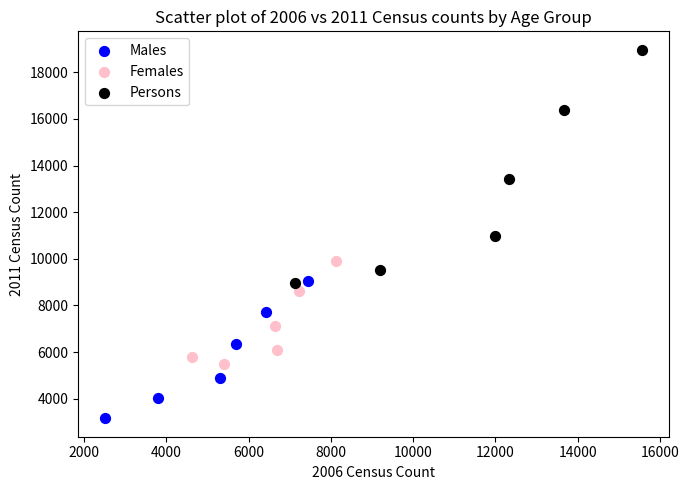

Which series contains the highest Y value?

Persons